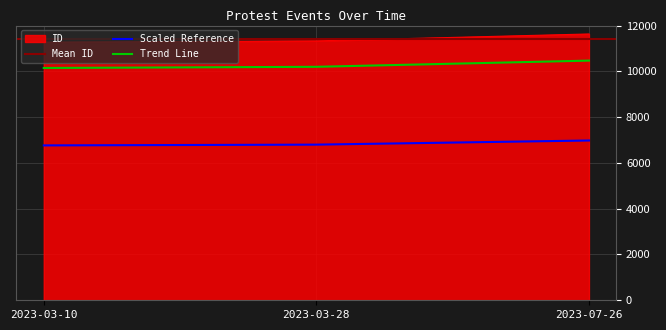

Is it true that the value at 2023-07-26 is 5909?

False